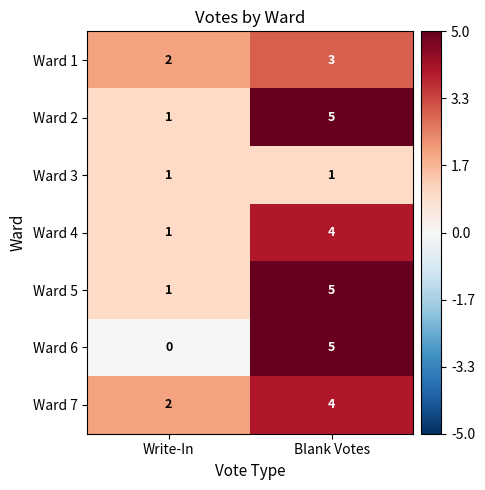

True or false: Ward 7 has a value of 5 at Blank Votes.

False